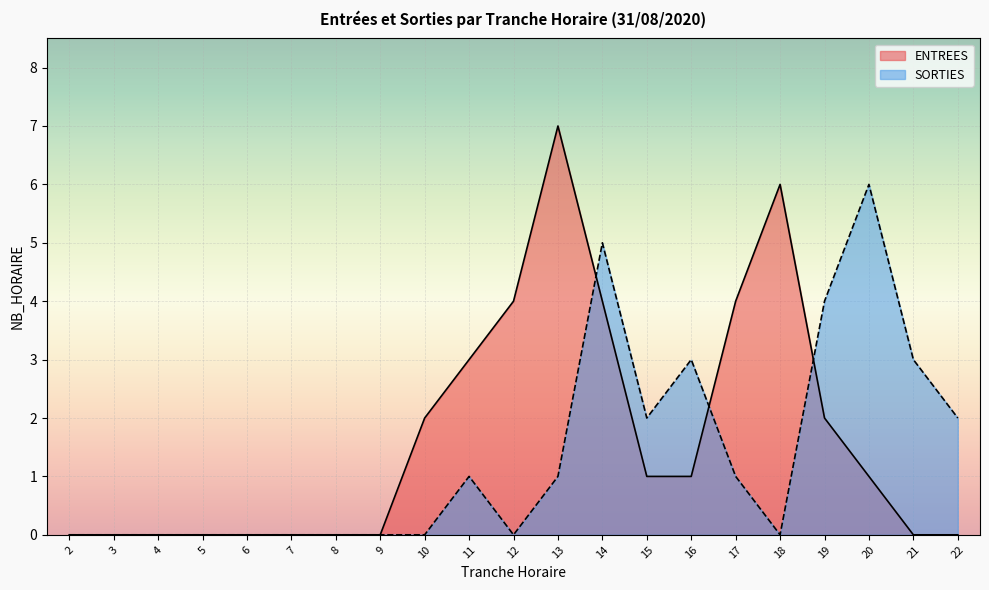

Rank the categories by ENTREES value from lowest to highest.

2, 3, 4, 5, 6, 7, 8, 9, 21, 22, 15, 16, 20, 10, 19, 11, 12, 14, 17, 18, 13